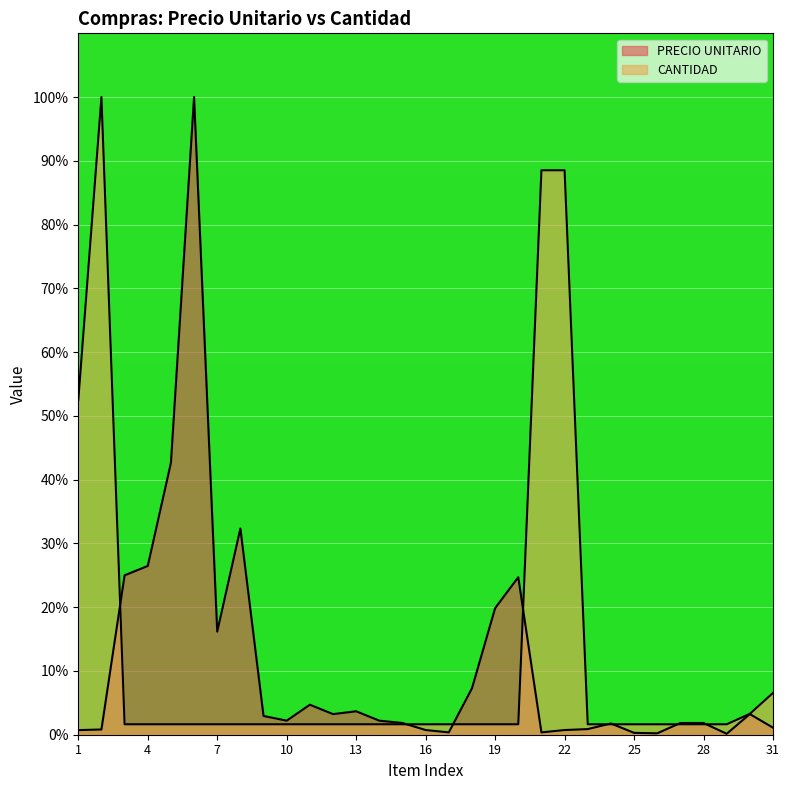

Is it true that CANTIDAD equals 2.7 at 11?

False